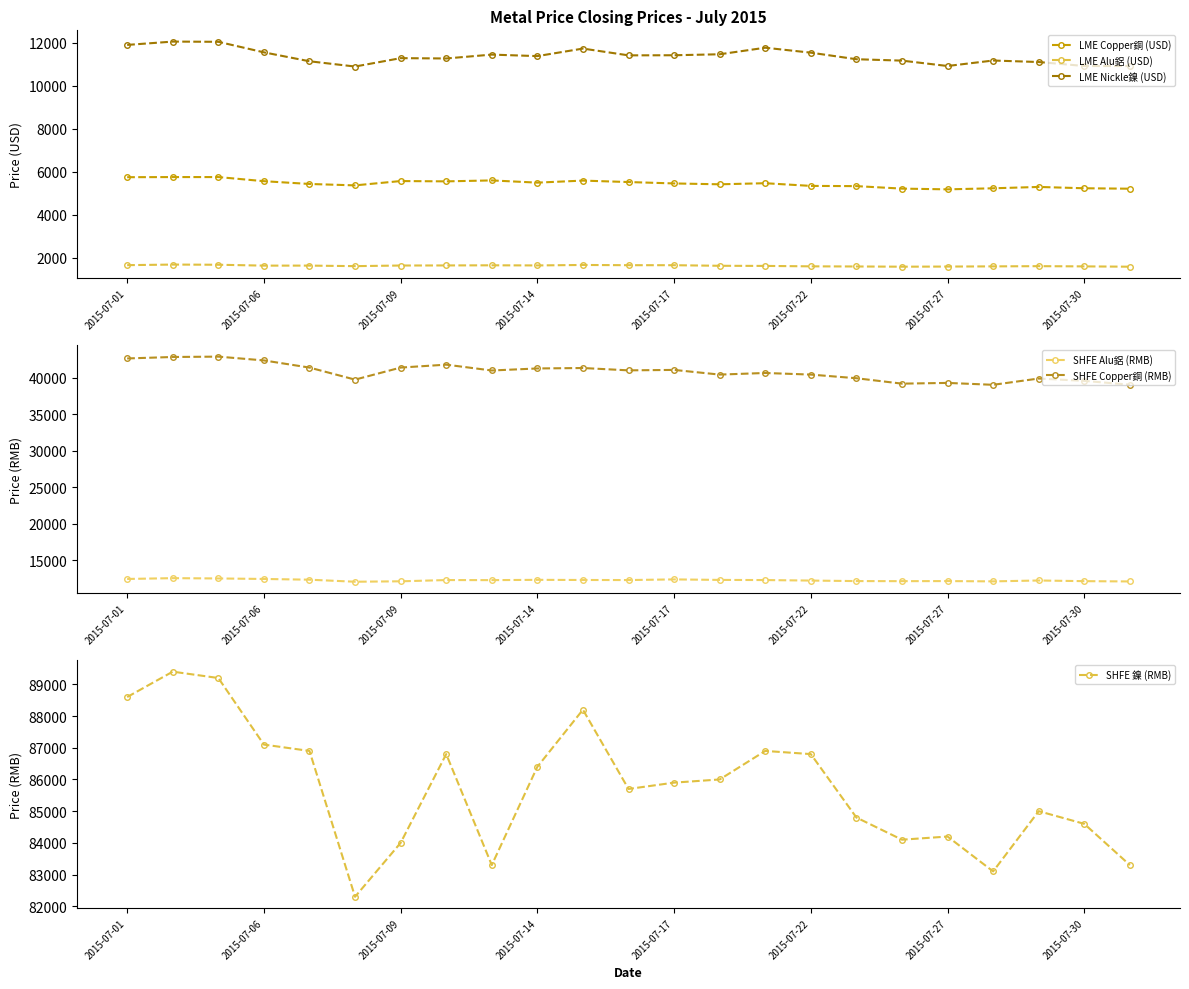

True or false: LME Alu鋁 (USD) and LME Nickle鎳 (USD) cross at least once.

False